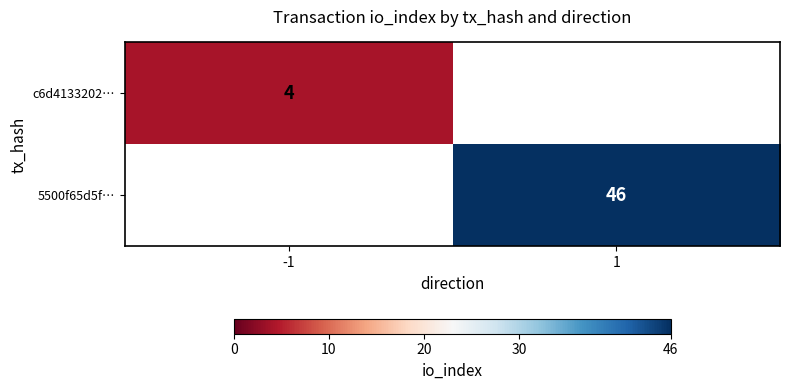

True or false: 5500f65d5f… has a value of 46 at 1.

True